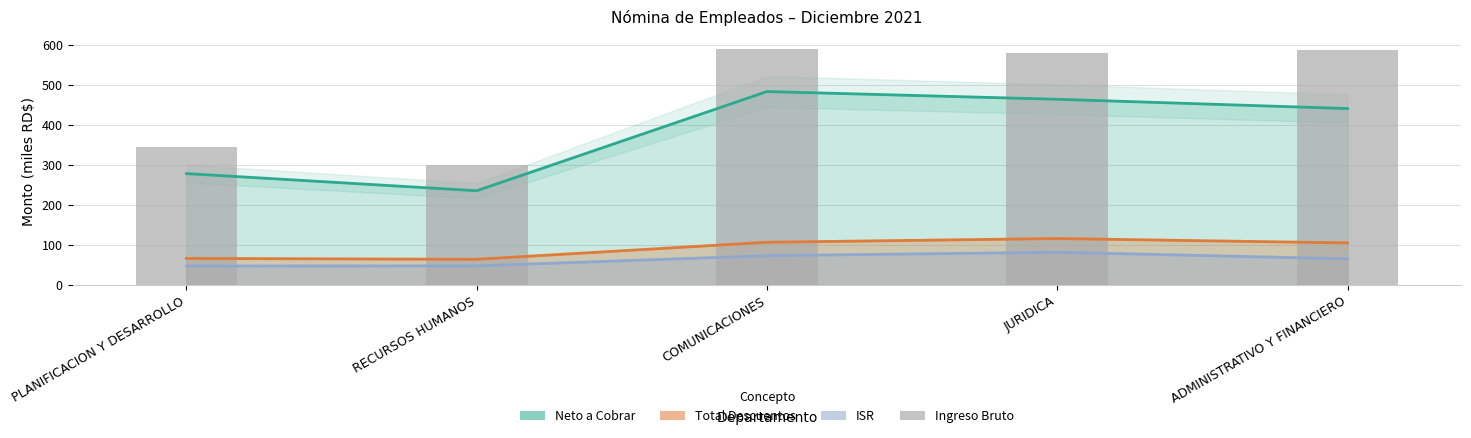

Read the value at ADMINISTRATIVO Y FINANCIERO.

587